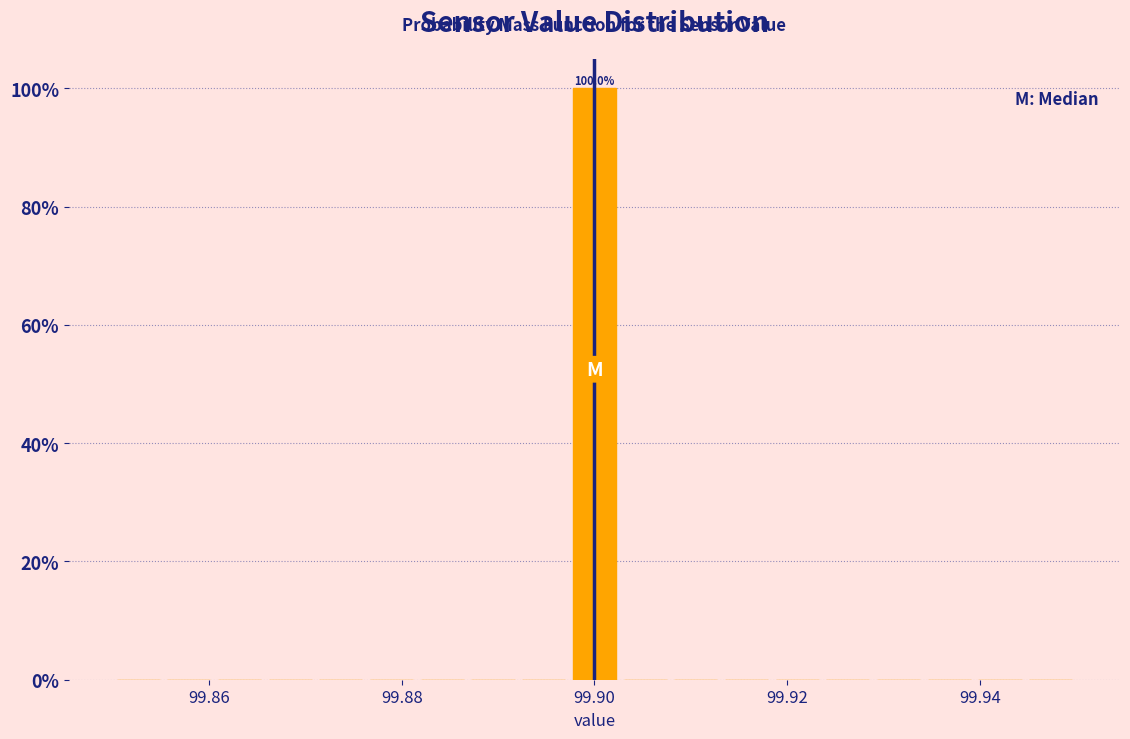

Read against the x-axis, roughly where is the centre of the tallest bar?

99.900